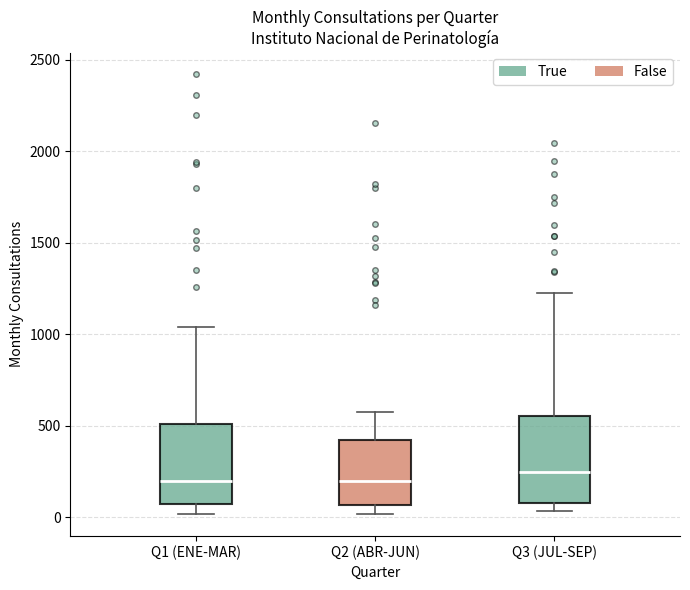

Reading left to right, read every box against the y-axis: the position of its median line, the range the box covers, and the ends of its whiskers. The values are not printed on the chart, so give them approximately, as read against the axis.

Q1 (ENE-MAR): median 200, box 50 to 500, whiskers 0 to 1050
Q2 (ABR-JUN): median 200, box 50 to 400, whiskers 0 to 600
Q3 (JUL-SEP): median 250, box 100 to 550, whiskers 50 to 1250